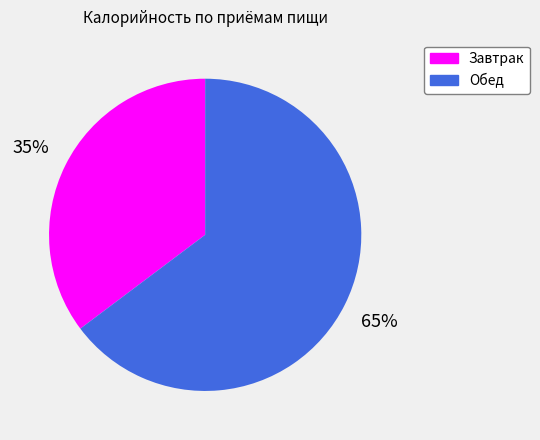

How many slices are in this pie chart?

2